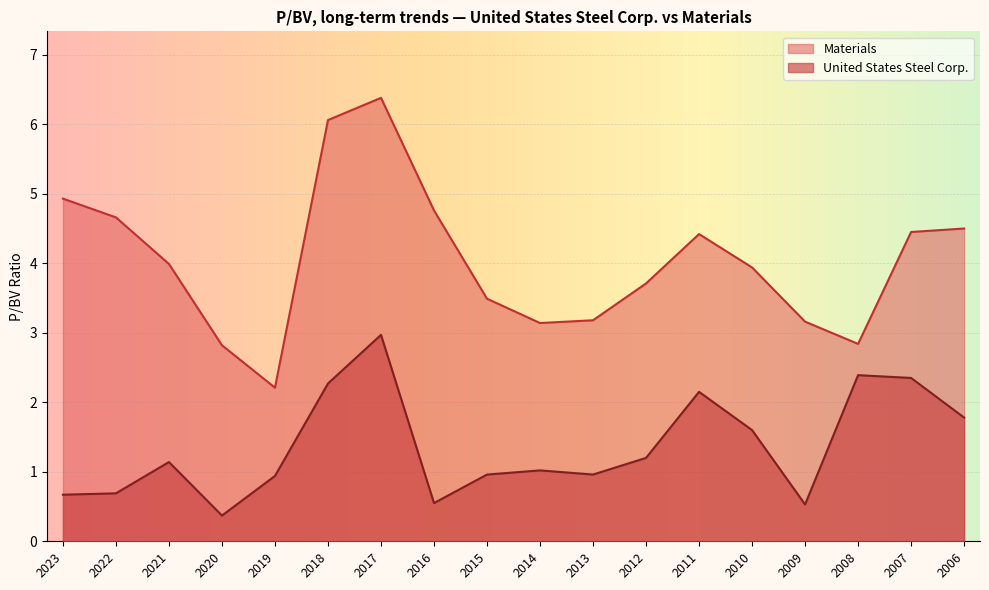

Rank the series by their average value, from lowest to highest.

United States Steel Corp., Materials